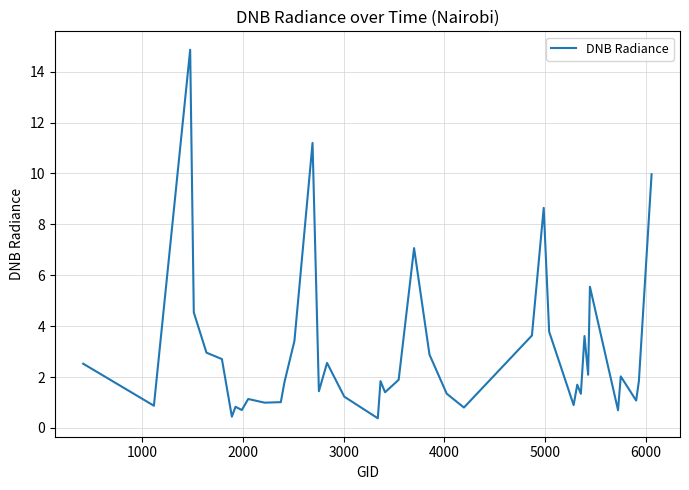

What is the difference between the maximum and minimum values?

14.5